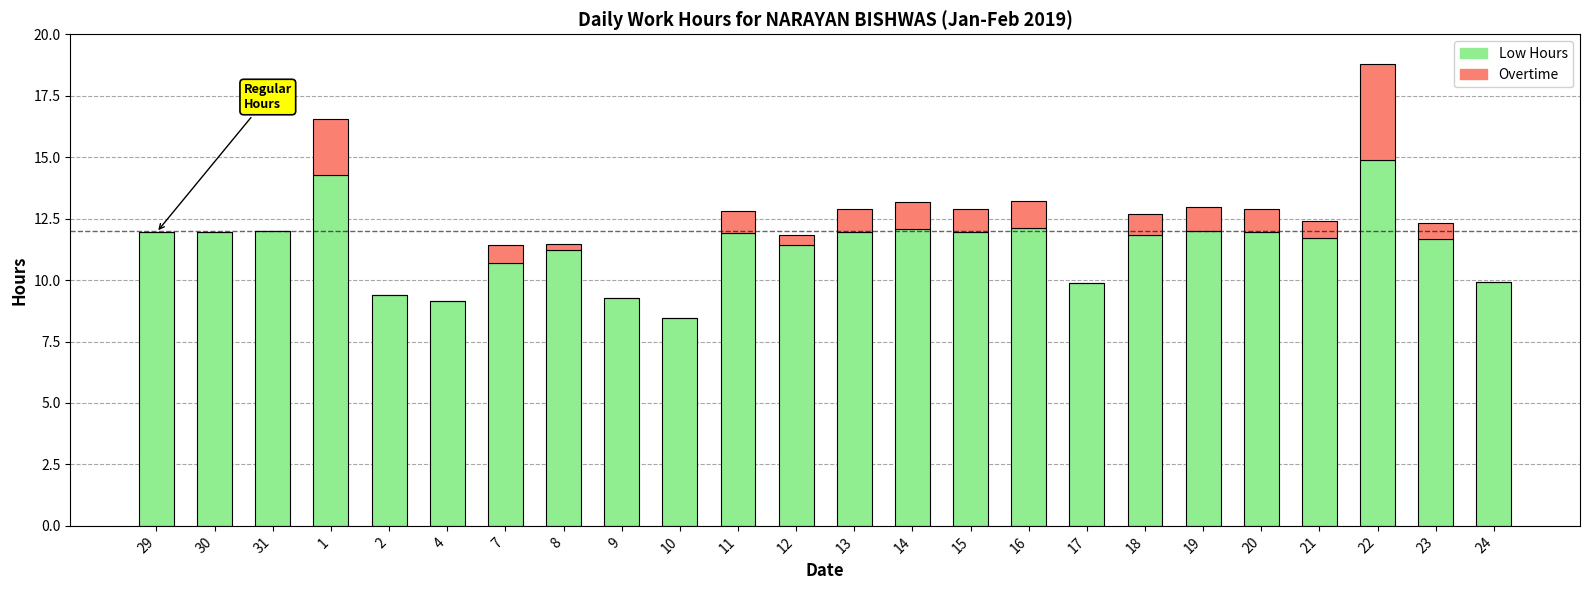

The Low Hours series shows 9.9 at 24. True or false?

True